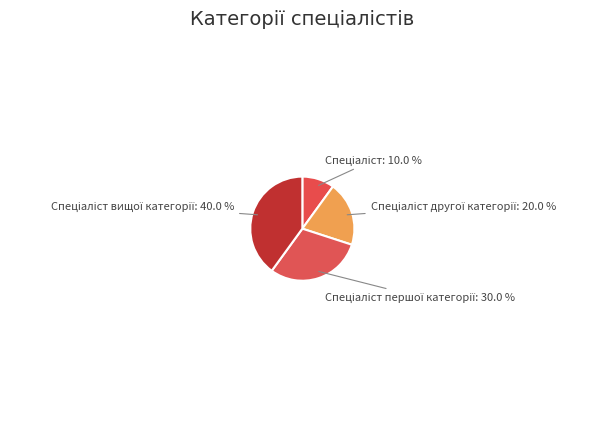

How many slices are in this pie chart?

4